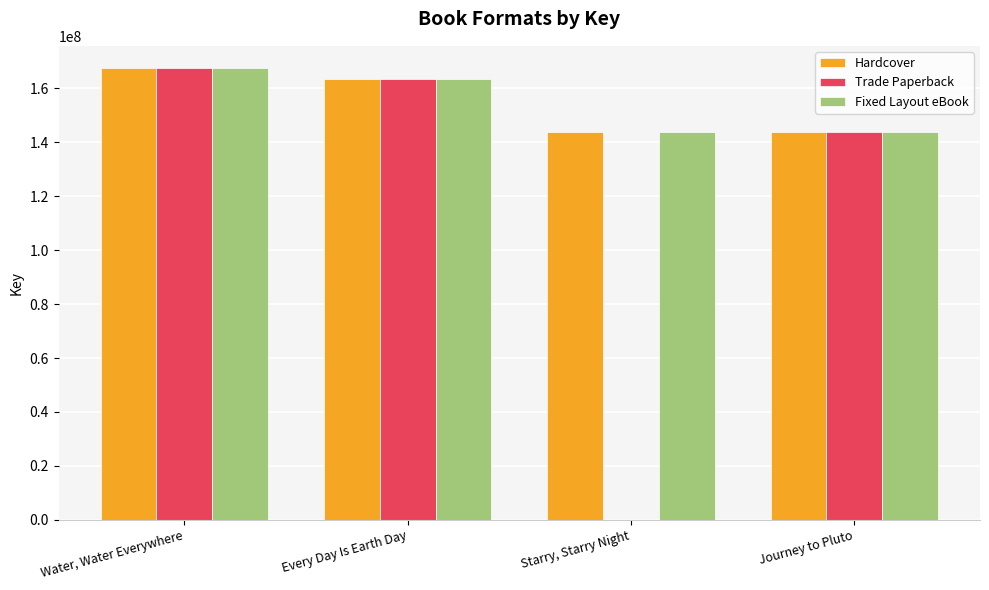

Is it true that Fixed Layout eBook equals 143662712 at Starry, Starry Night?

True